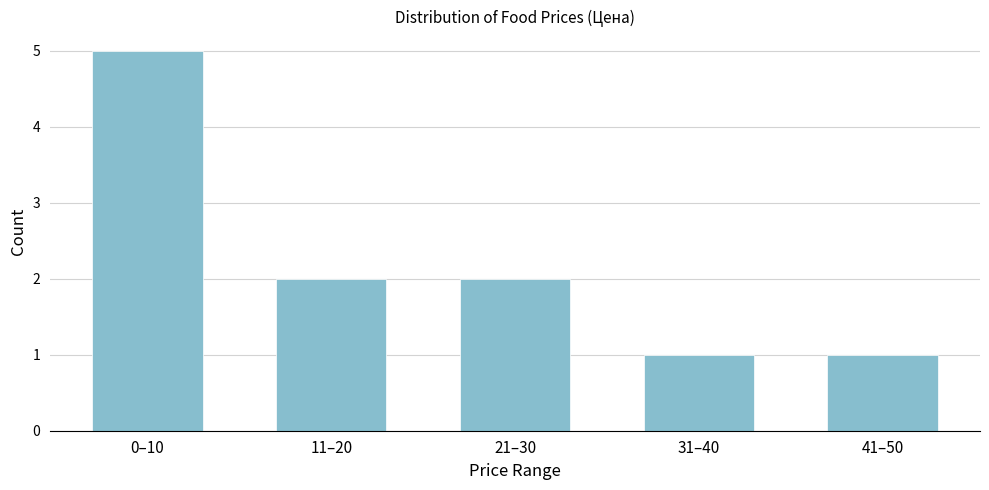

Reading right to left, transcribe all the data shown in this chart.

41–50=1	31–40=1	21–30=2	11–20=2	0–10=5